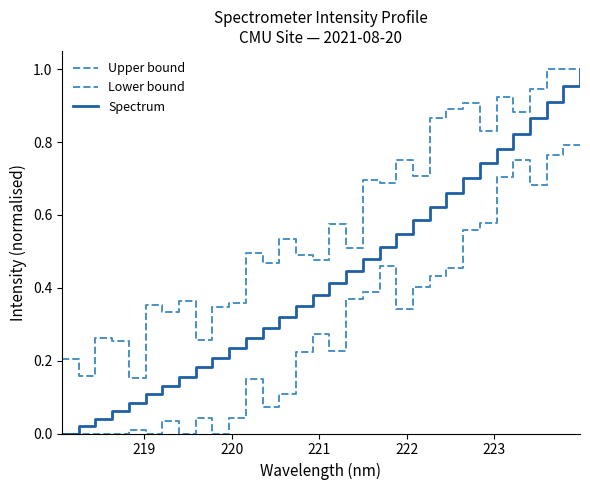

How many categories are shown in the chart?

32